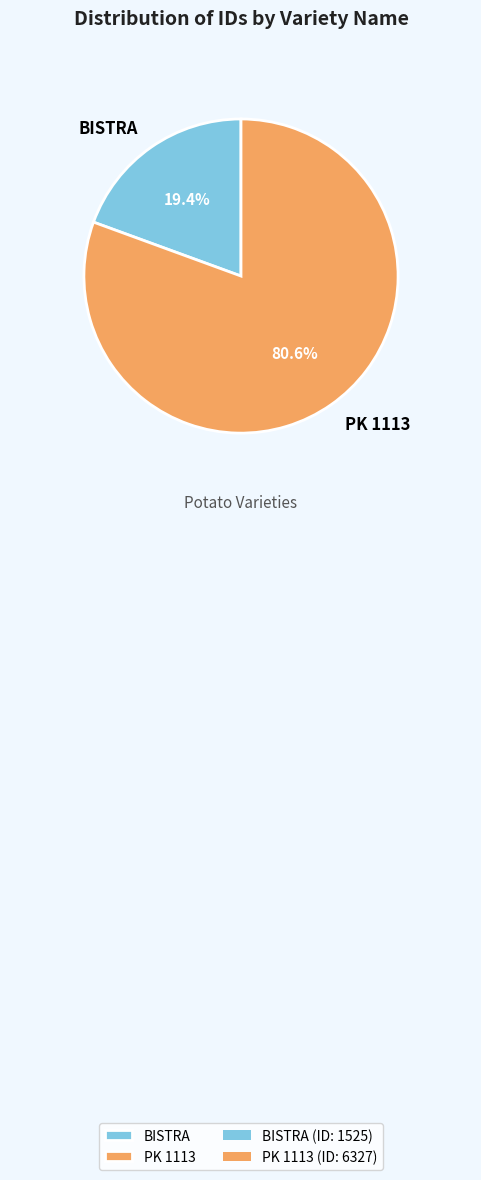

How many segments does this pie chart have?

2